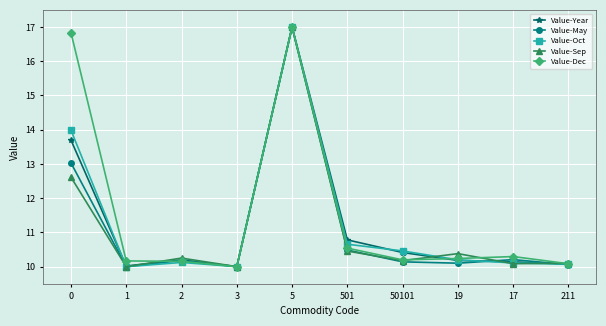

At which category does Value-Sep reach its first local peak?

2